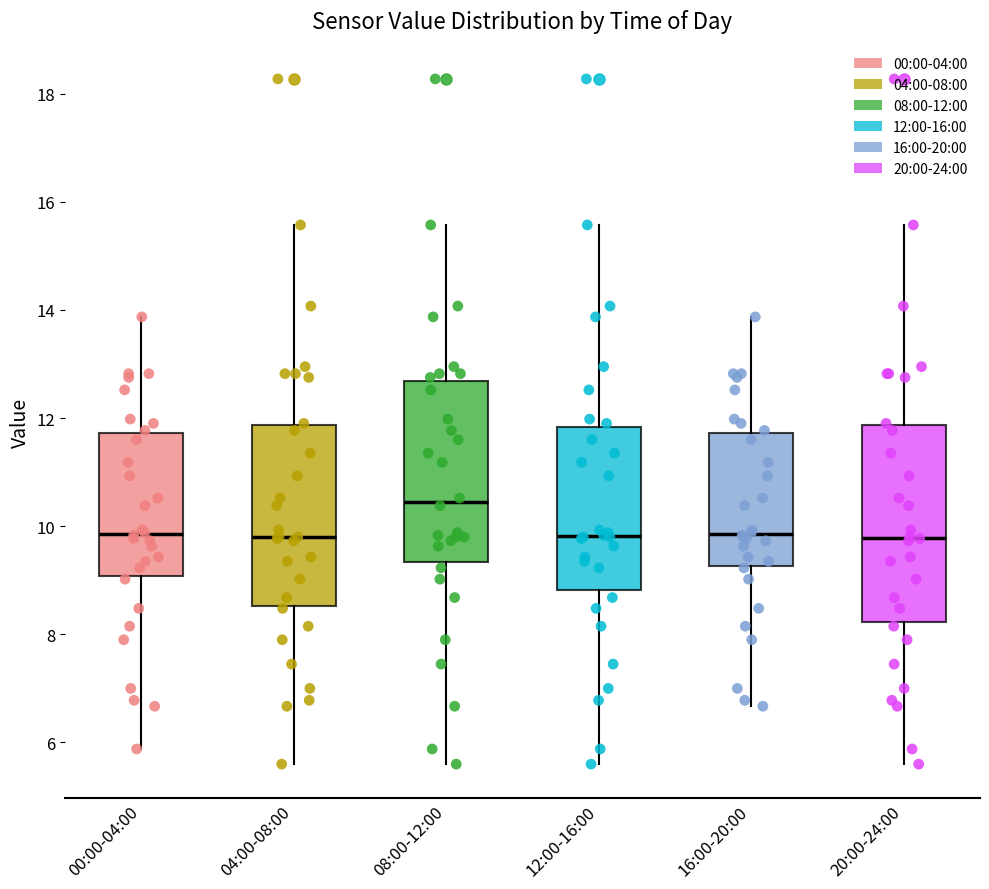

Where does the upper whisker of the box for 16:00-20:00 end on the y-axis? The values are not printed on the chart, so give them approximately, as read against the axis.

13.8